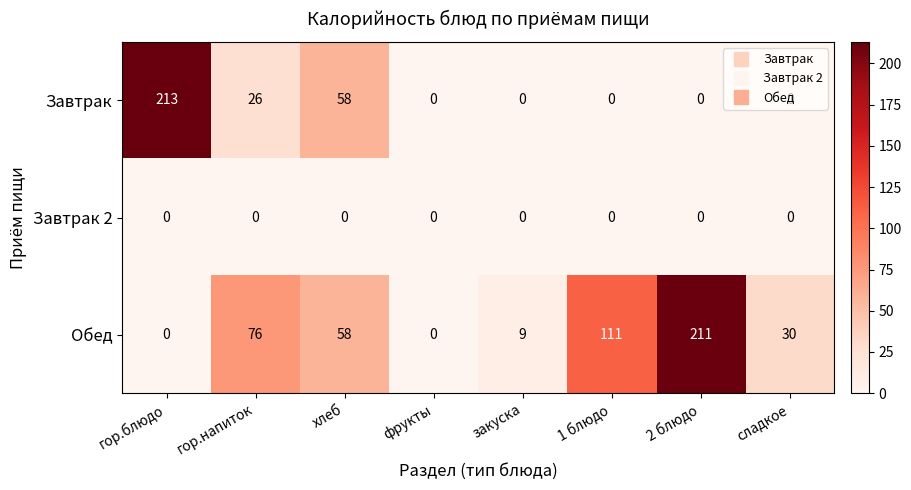

Which series changed the most between фрукты and 1 блюдо?

Обед